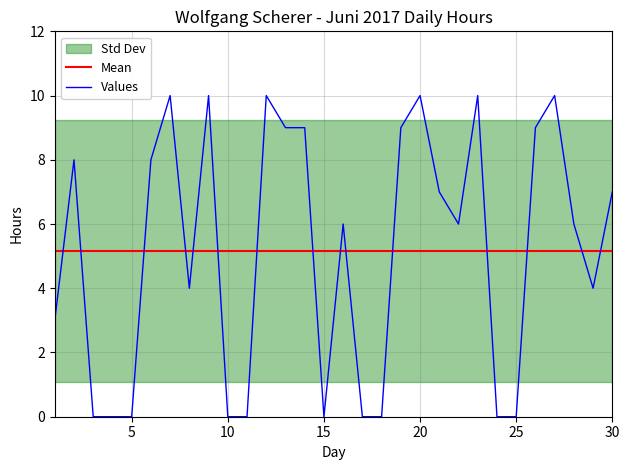

At which category does the data reach its first local valley?

8